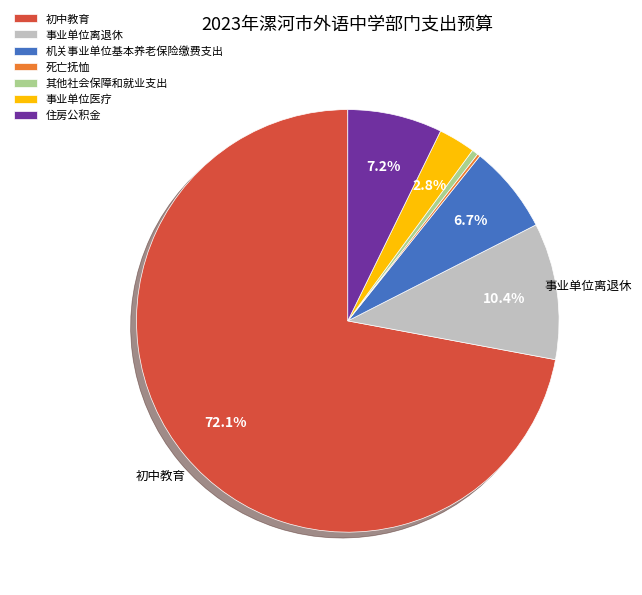

True or false: 初中教育 accounts for 72% of the total.

True